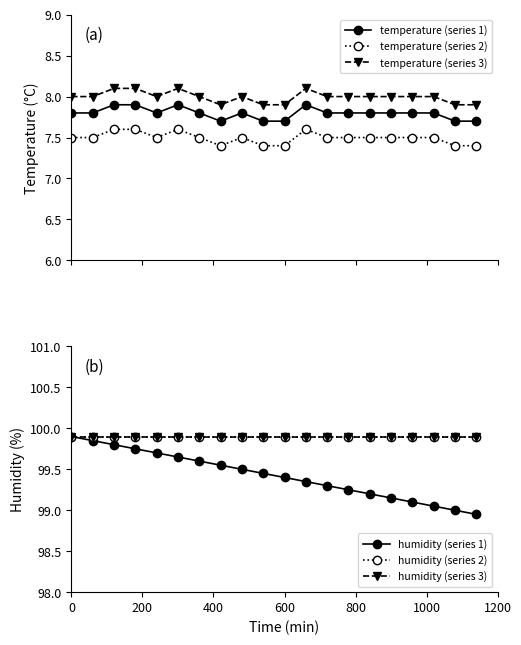

How many categories are shown in the chart?

20